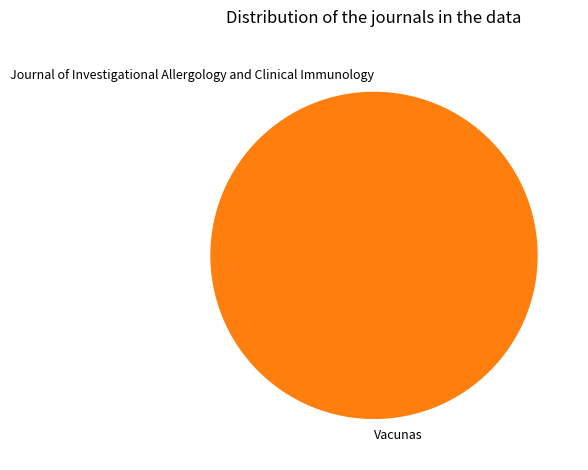

The Vacunas slice represents 100% of the pie. True or false?

True